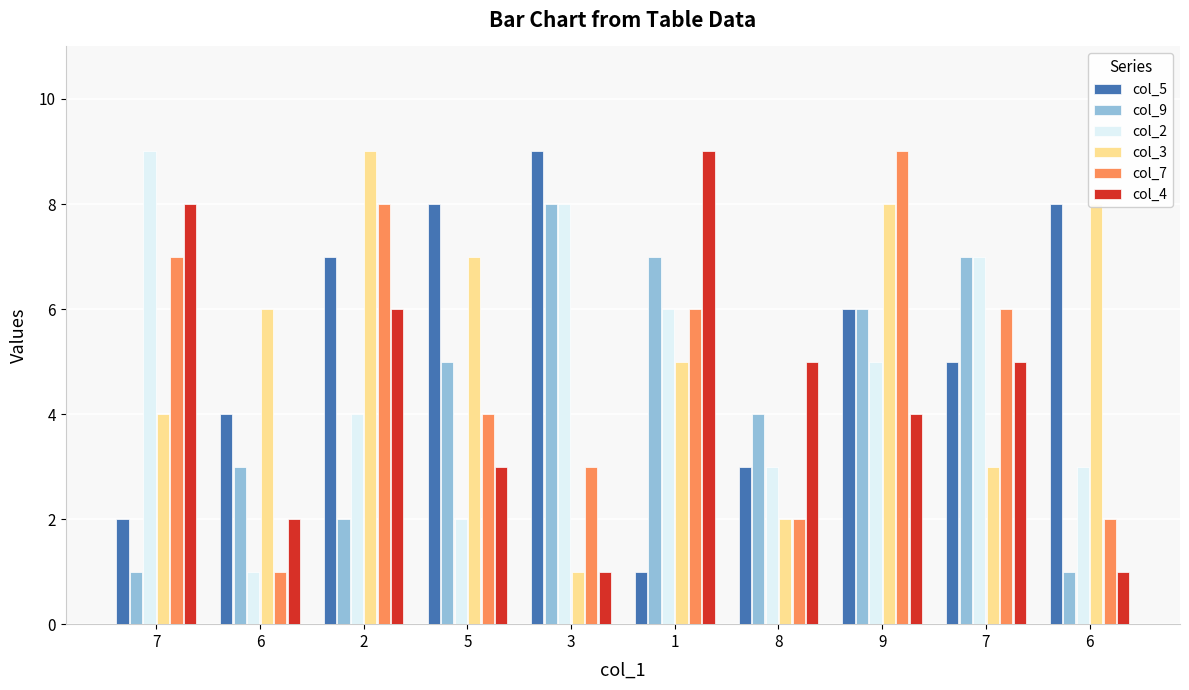

Reading left to right, what are all the values shown in this chart?

col_5: 2	4	7	8	9	1	3	6	5	8
col_9: 1	3	2	5	8	7	4	6	7	1
col_2: 9	1	4	2	8	6	3	5	7	3
col_3: 4	6	9	7	1	5	2	8	3	8
col_7: 7	1	8	4	3	6	2	9	6	2
col_4: 8	2	6	3	1	9	5	4	5	1